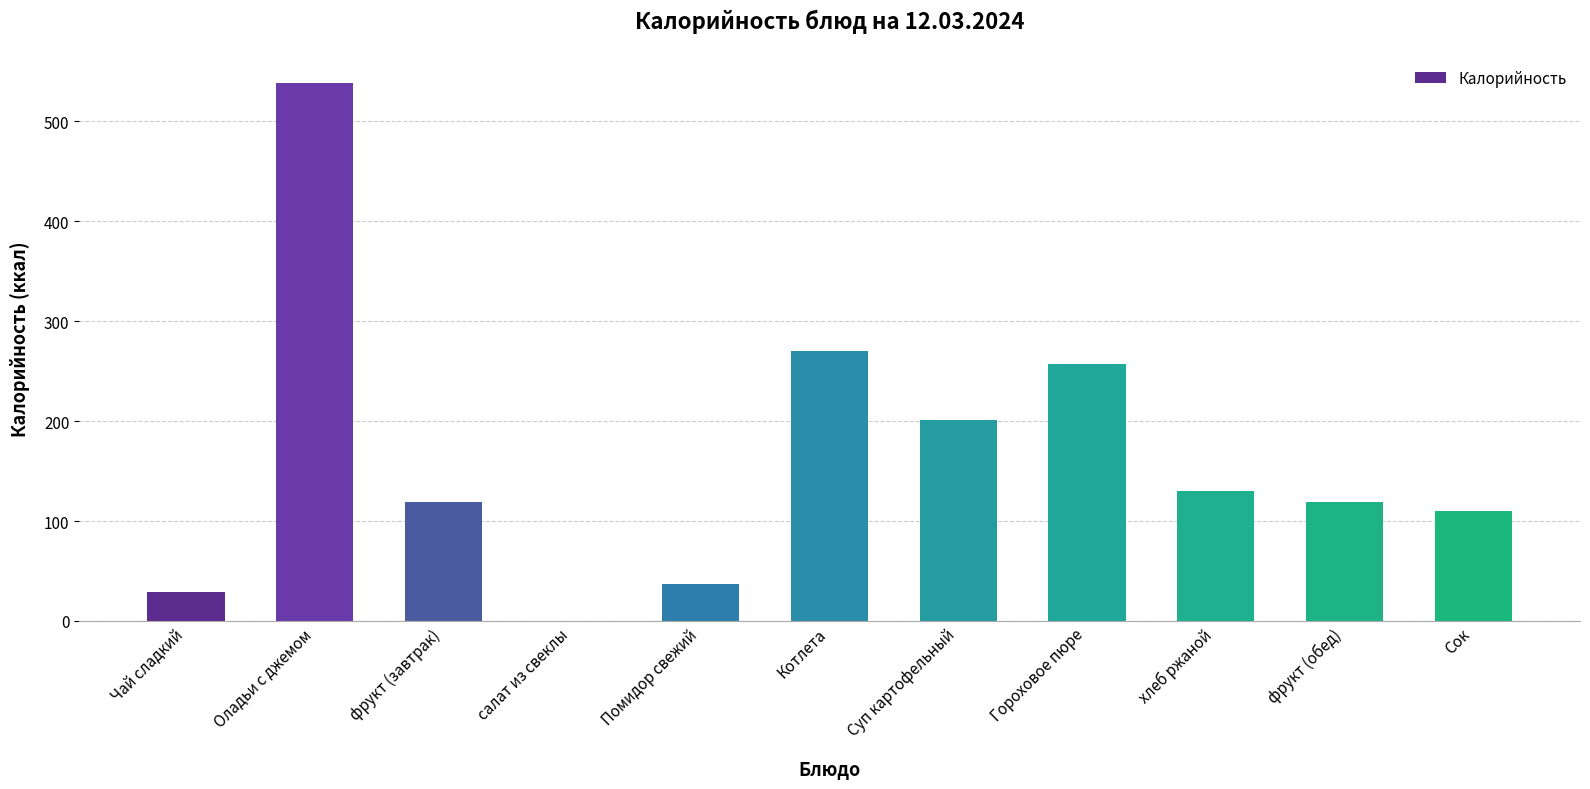

Approximately how many times larger is the value at Помидор свежий compared to фрукт (обед)?

0.3